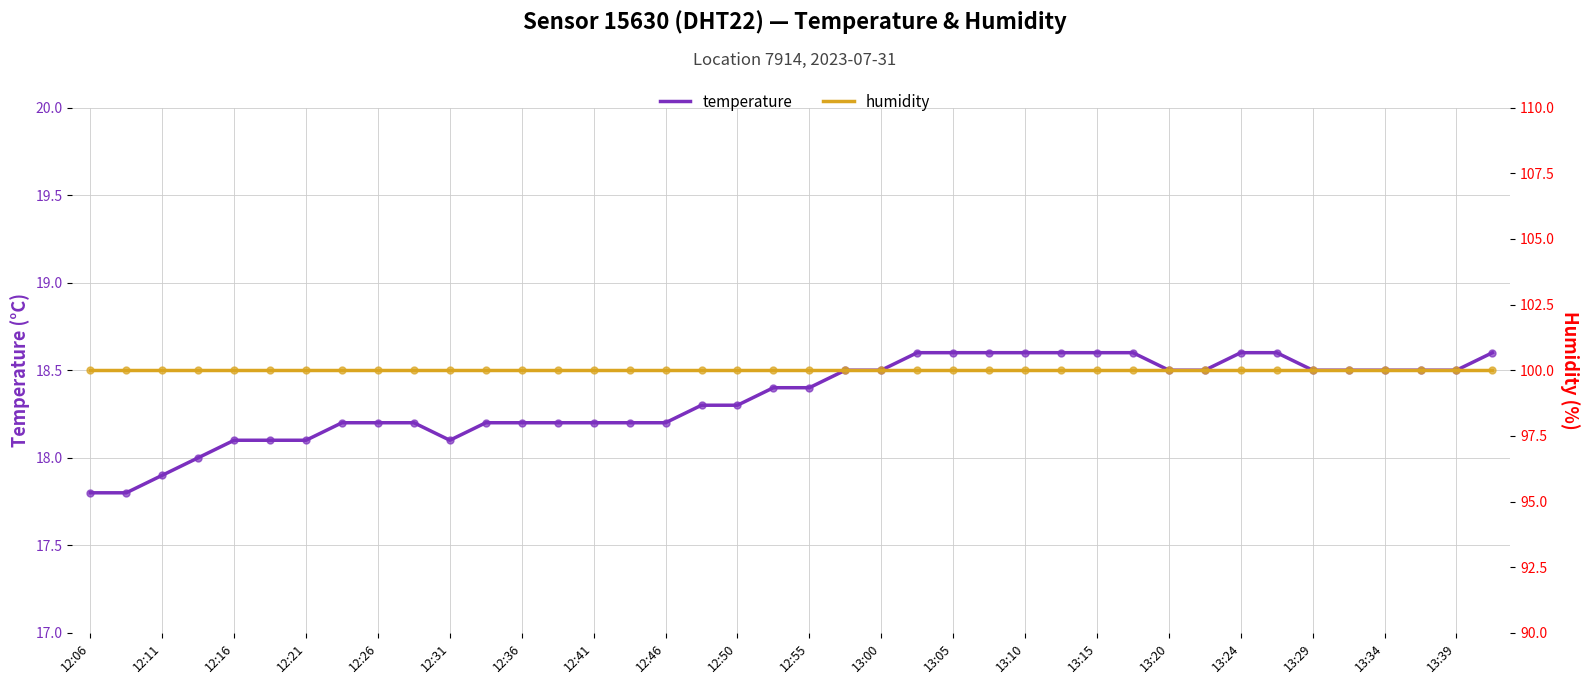

Is the value of humidity at 27 greater than the value of temperature at 39?

Yes